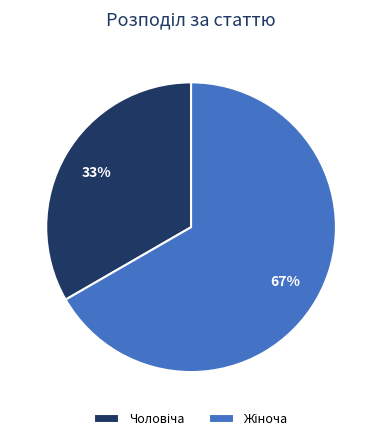

Does any single category account for the majority?

Yes